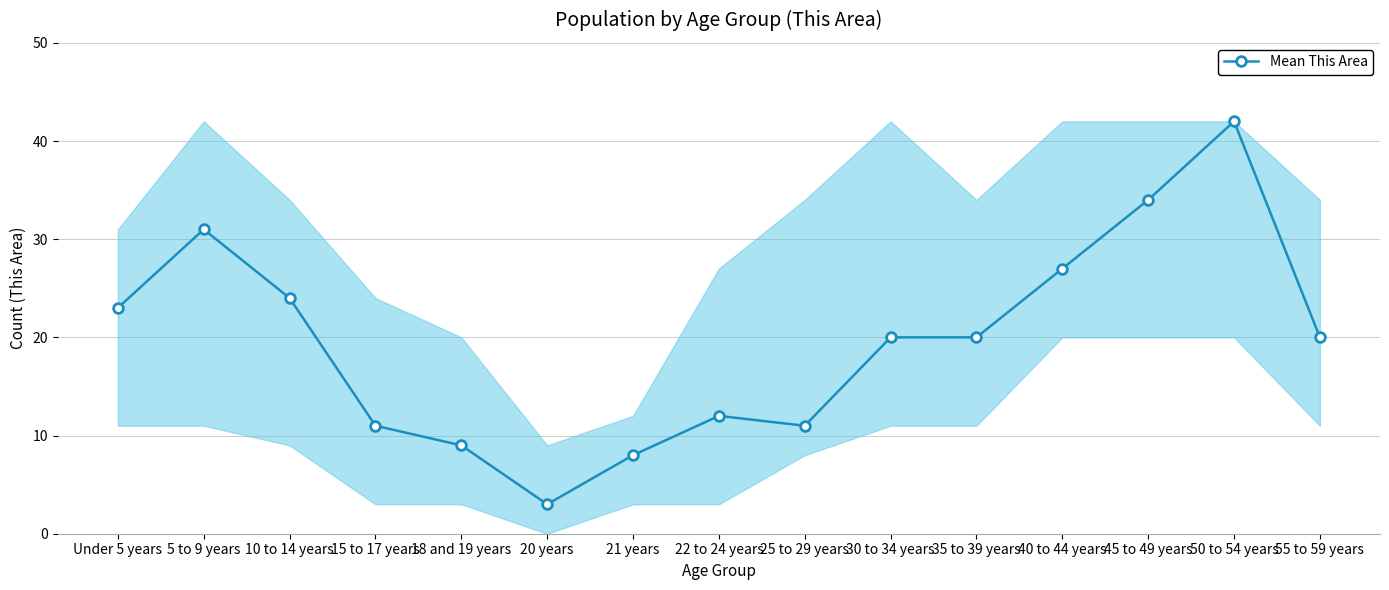

What is the change in value from 20 years to 40 to 44 years?

+24